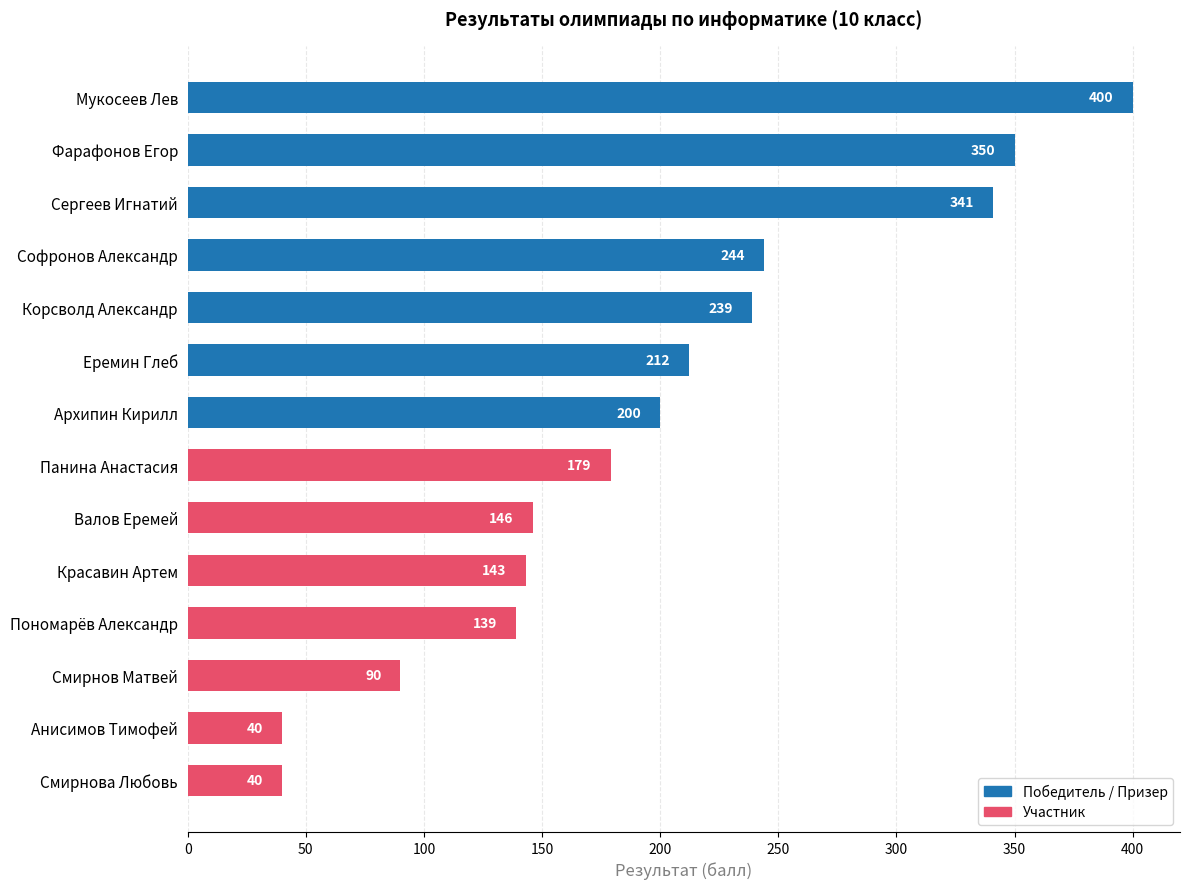

How many values are below 200?

7